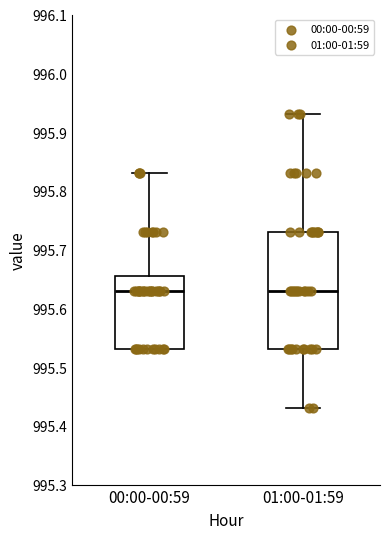

Reading left to right, read every box against the y-axis: the position of its median line, the range the box covers, and the ends of its whiskers. The values are not printed on the chart, so give them approximately, as read against the axis.

00:00-00:59: median 995.63, box 995.53 to 995.66, whiskers 995.53 to 995.83
01:00-01:59: median 995.63, box 995.53 to 995.73, whiskers 995.43 to 995.93